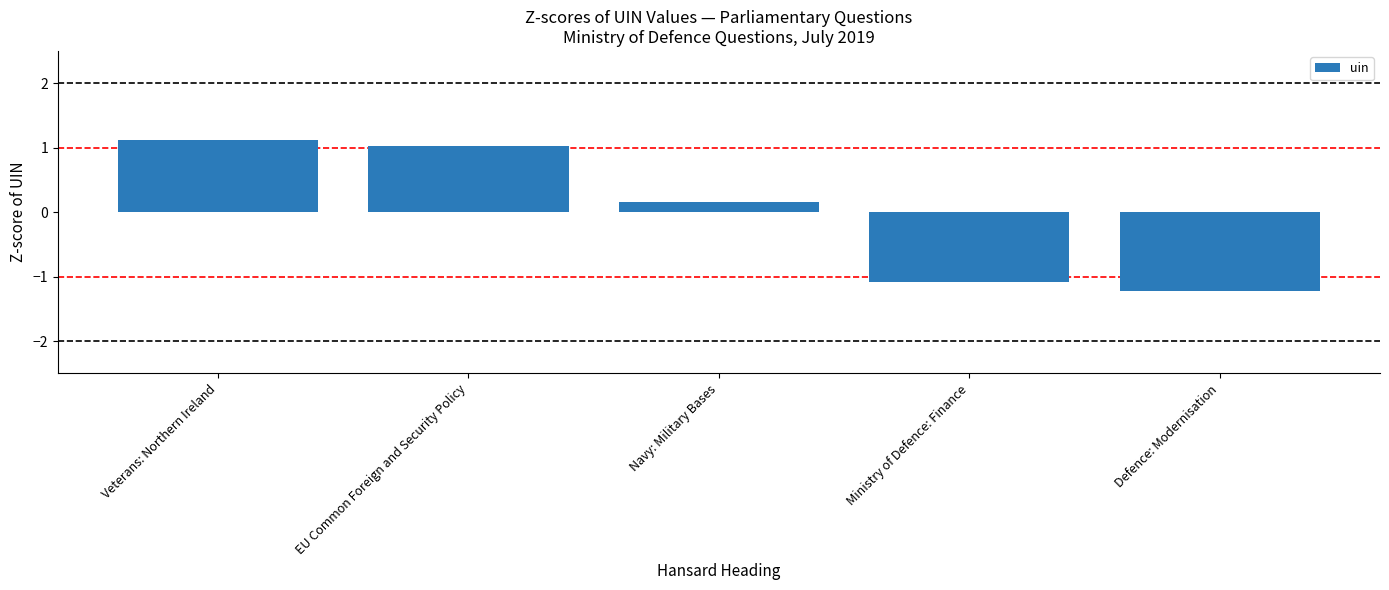

What is the label of the 3rd bar from the left?

Navy: Military Bases